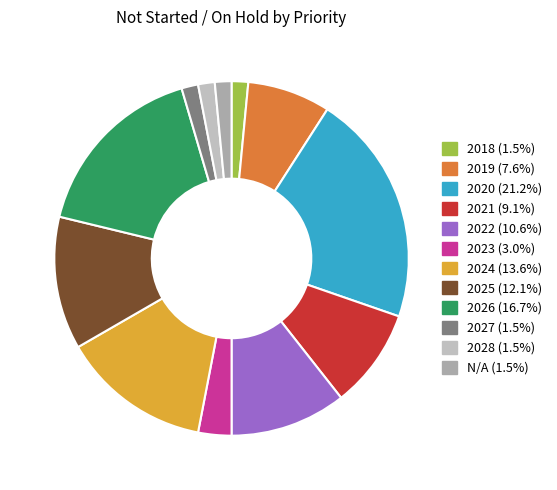

Count the number of slices in the pie.

12